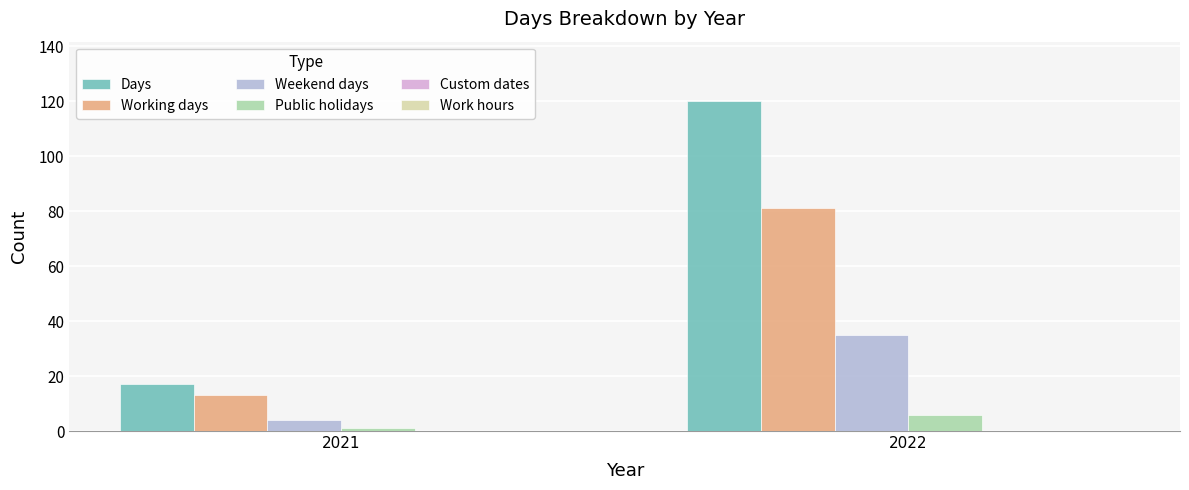

At 2021, list the series in order from smallest to largest.

Public holidays, Weekend days, Working days, Days